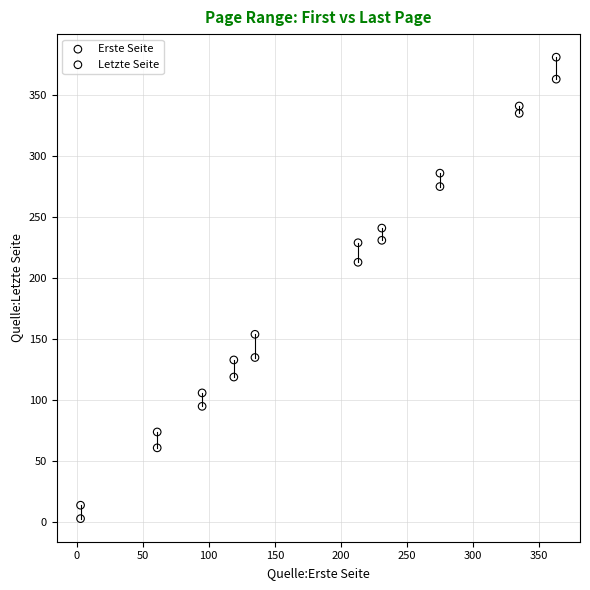

Which series reaches the minimum Y coordinate?

Erste Seite